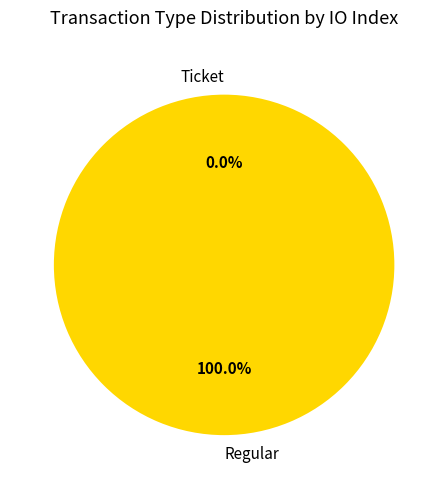

Count the number of slices in the pie.

2